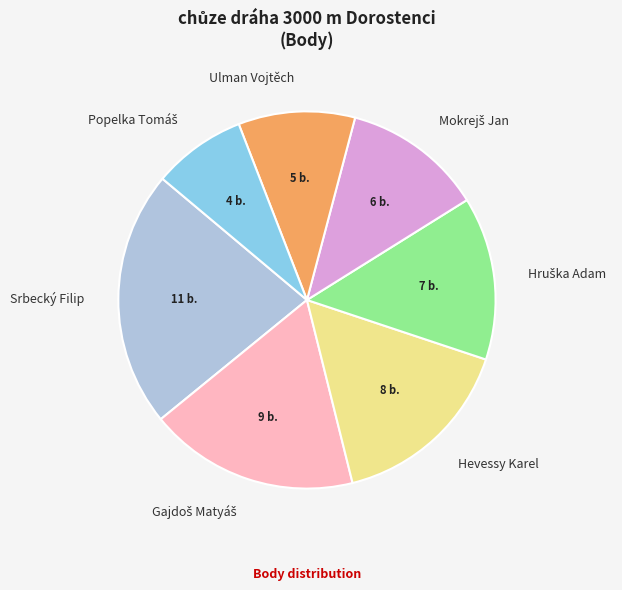

Is there any slice that represents more than half of the pie?

No